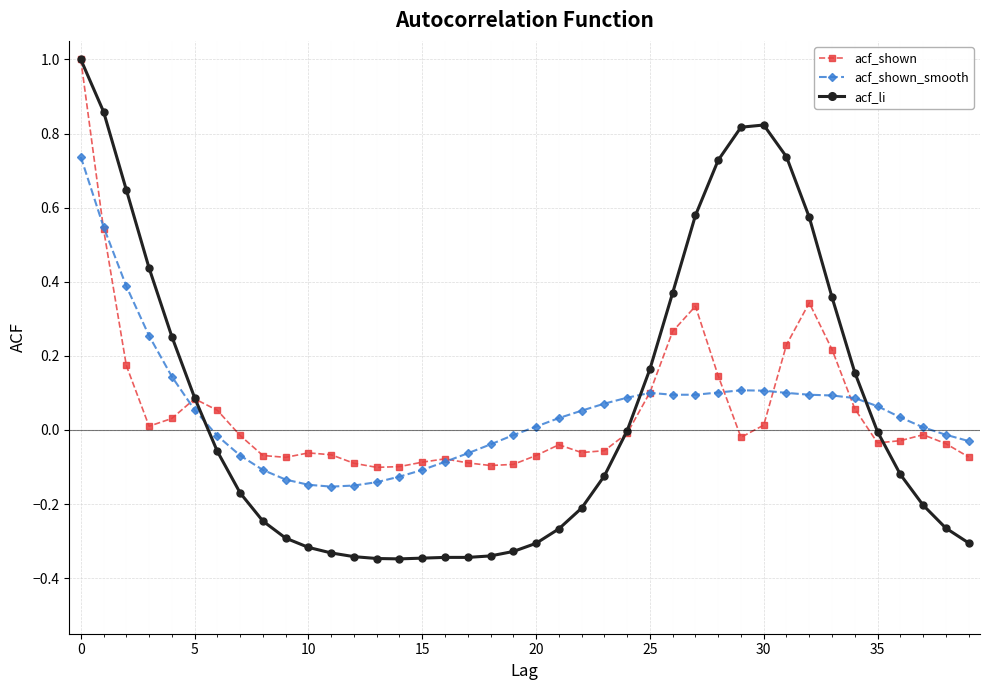

True or false: acf_li and acf_shown_smooth intersect in this chart.

True